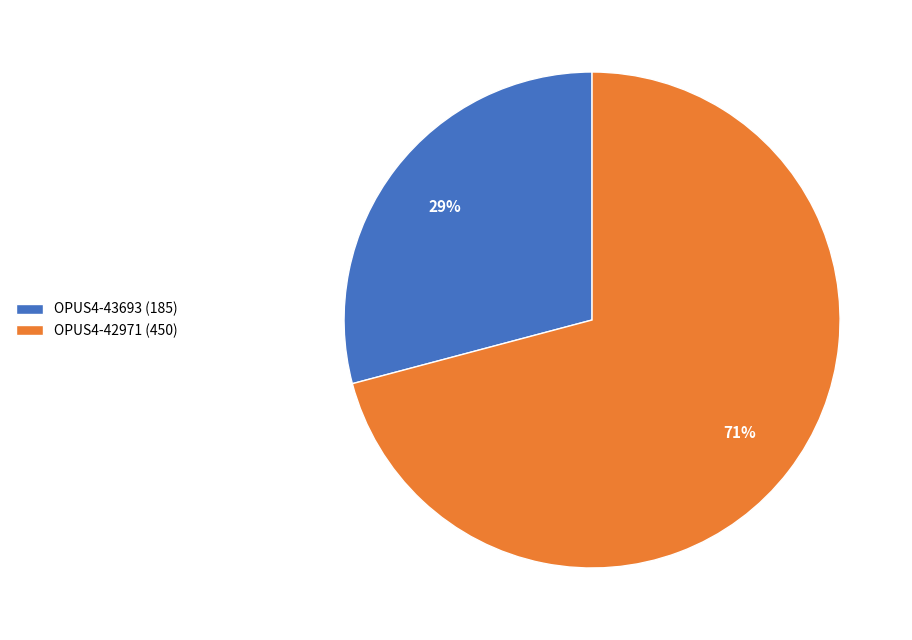

Is the sum of OPUS4-42971 (450) and OPUS4-43693 (185) greater than half?

Yes